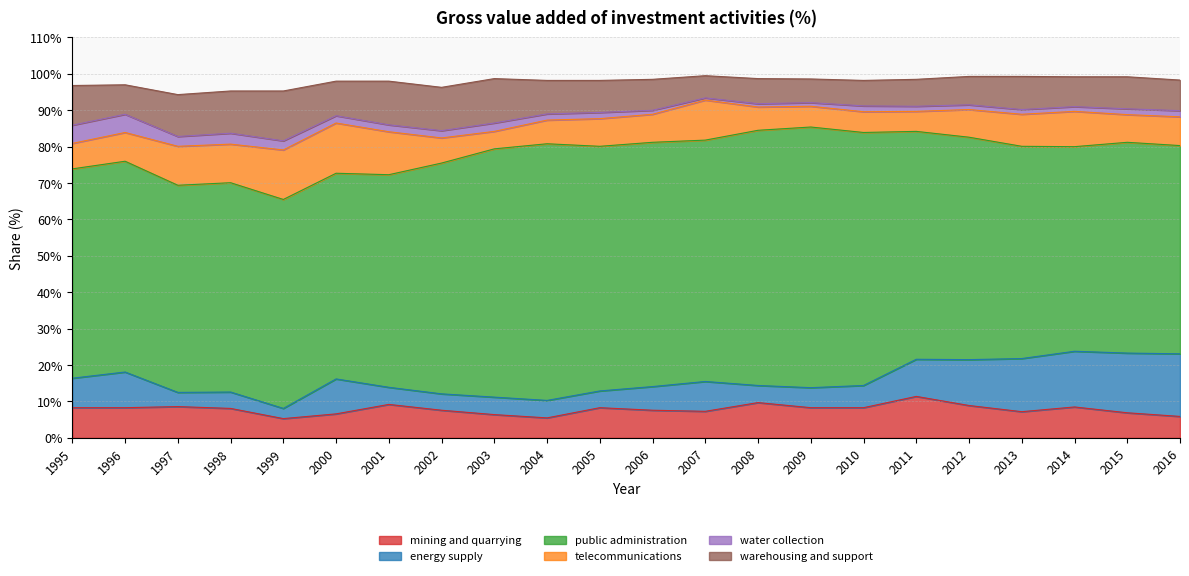

Which category has the lowest value across all series?

2007